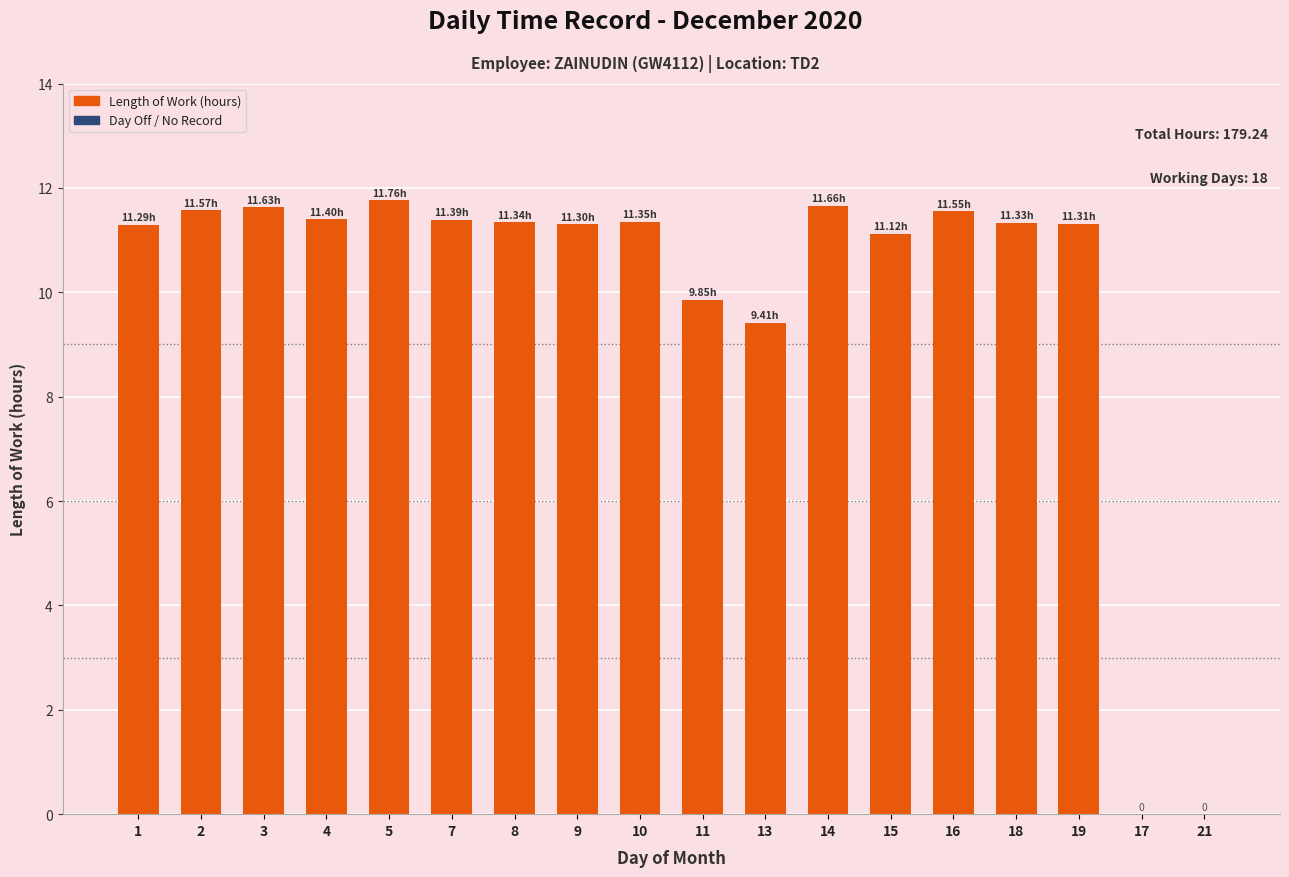

How many series are shown in this chart?

1